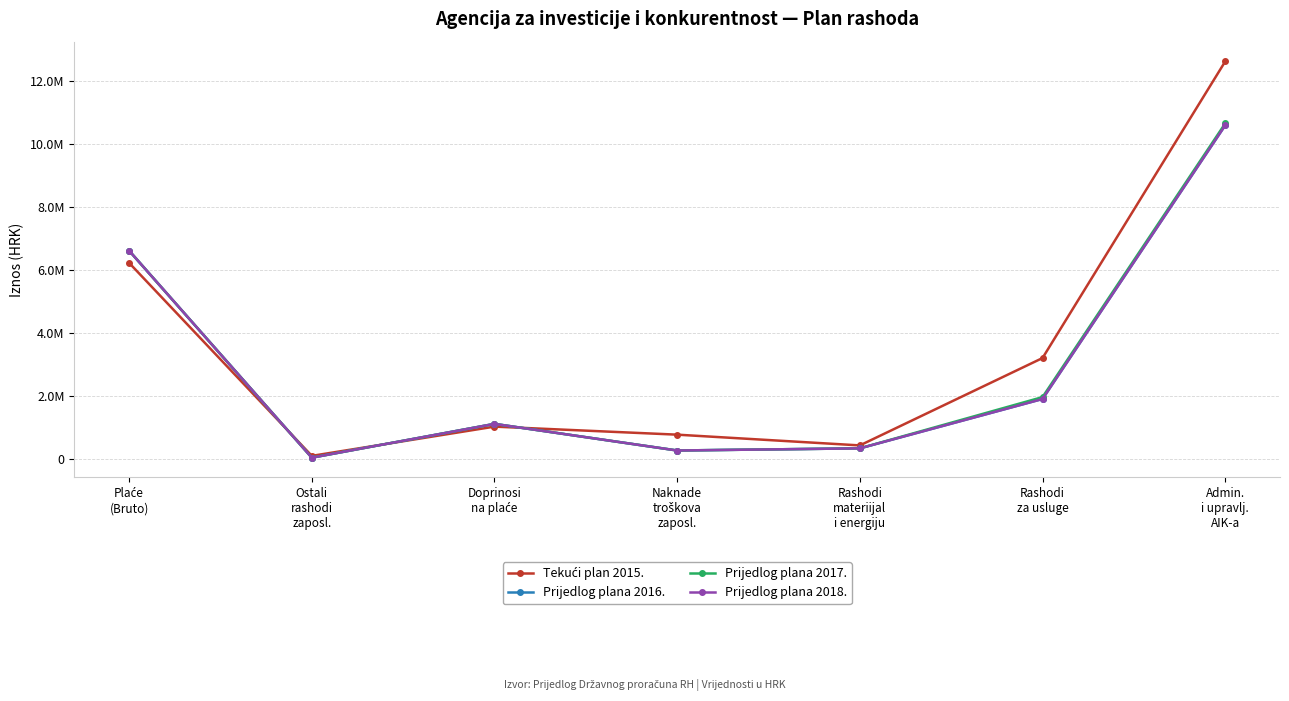

Reading left to right, list all the values displayed in this chart.

Tekući plan 2015.: 6228894	104750	1033099	777781	436479	3209763	12622368
Prijedlog plana 2016.: 6616000	47500	1120000	275000	343500	1910000	10595000
Prijedlog plana 2017.: 6616000	47500	1120000	275000	343500	1970000	10655000
Prijedlog plana 2018.: 6616000	47500	1120000	275000	343500	1910000	10595000